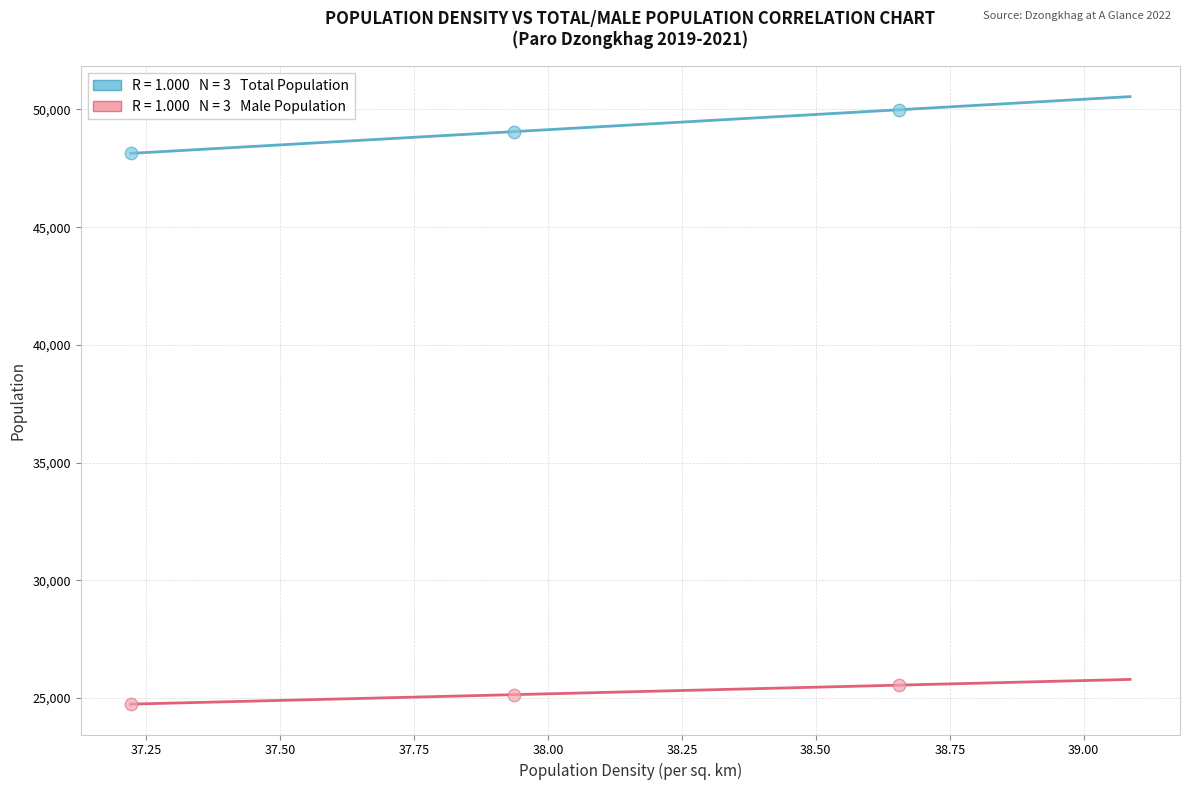

Across all data points, what is the average Y value?

37099